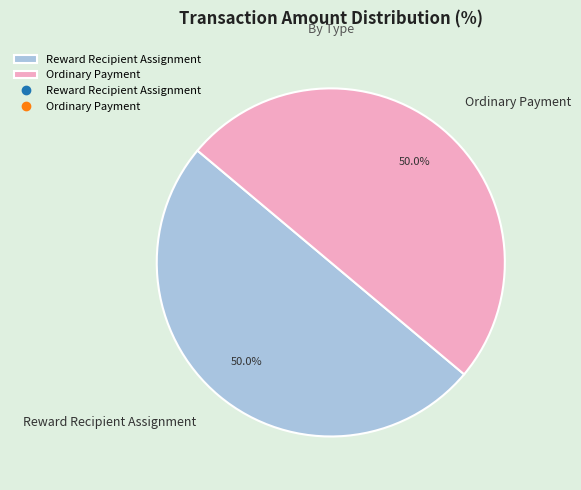

To the nearest percent, what is the difference between the Ordinary Payment and Reward Recipient Assignment slice percentages?

0%